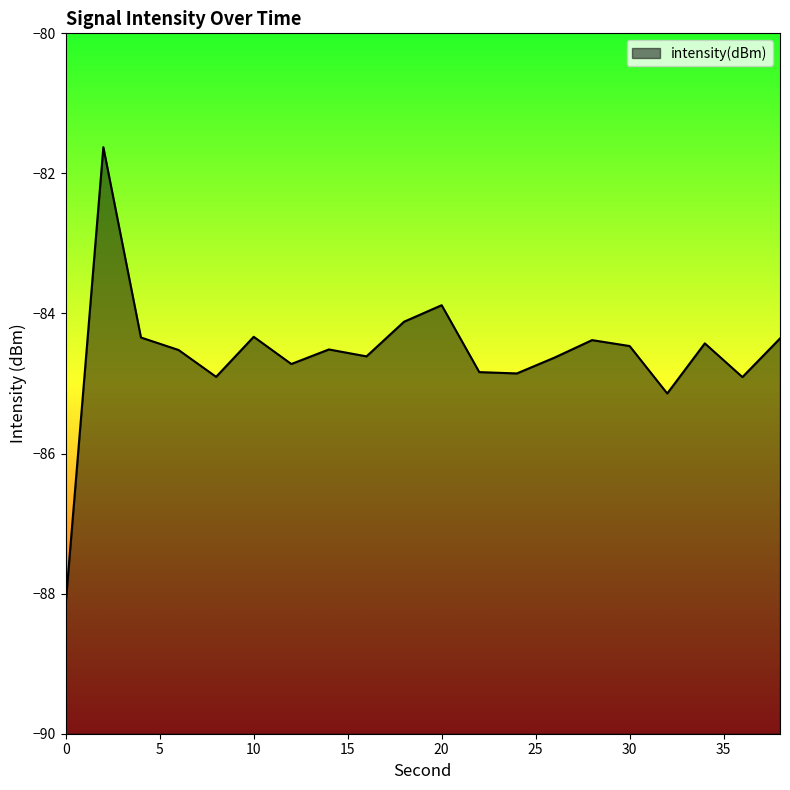

True or false: the data has more than 0 interior local peaks.

True